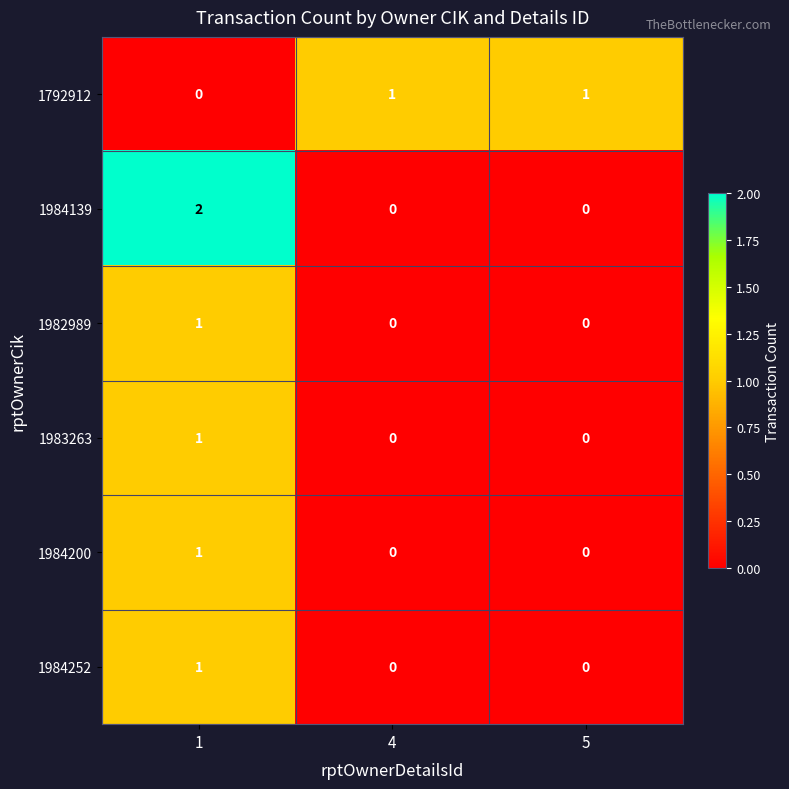

Reading right to left, transcribe all the data shown in this chart.

1792912: 1	1	0
1984139: 0	0	2
1982989: 0	0	1
1983263: 0	0	1
1984200: 0	0	1
1984252: 0	0	1